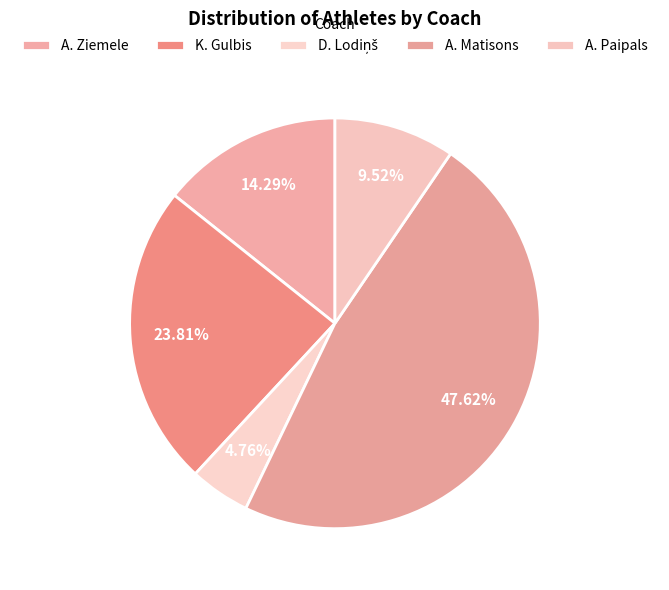

To the nearest percent, what portion does A. Ziemele represent?

14%